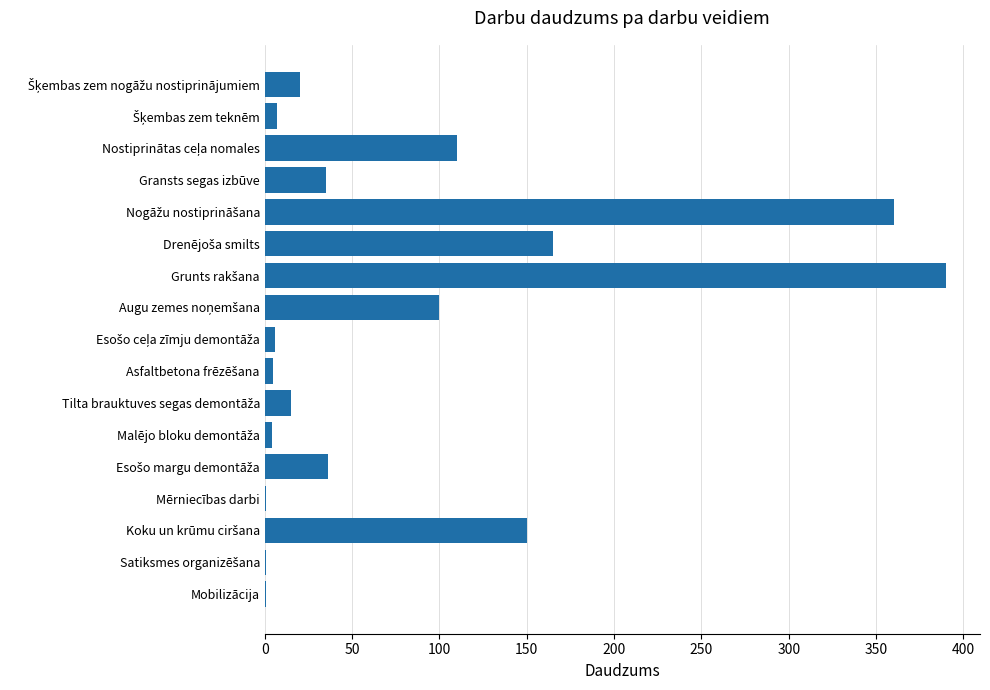

What is the sum of all values?

1406